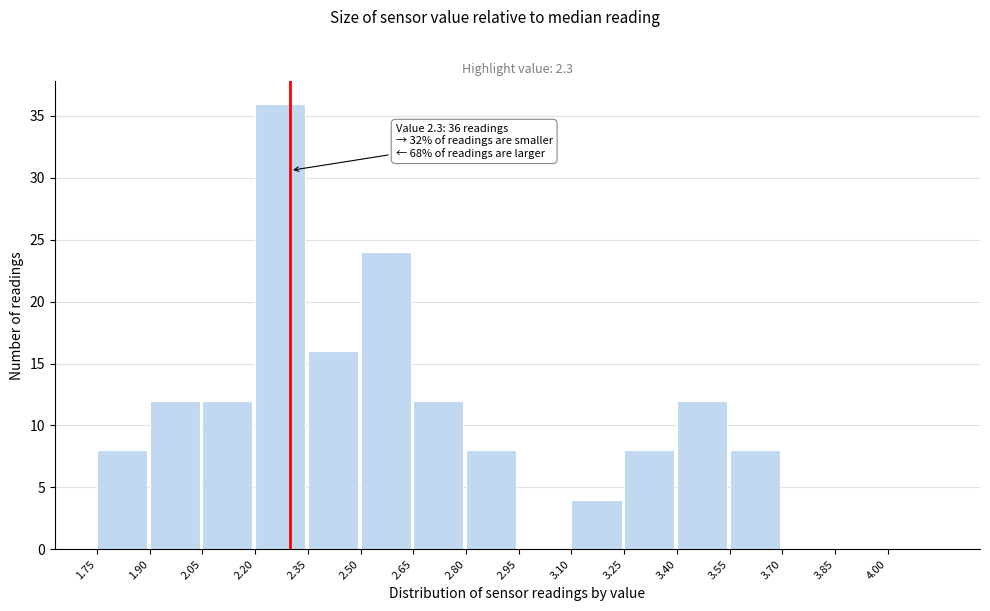

Which range on the x-axis has the tallest bar?

2.20 to 2.35